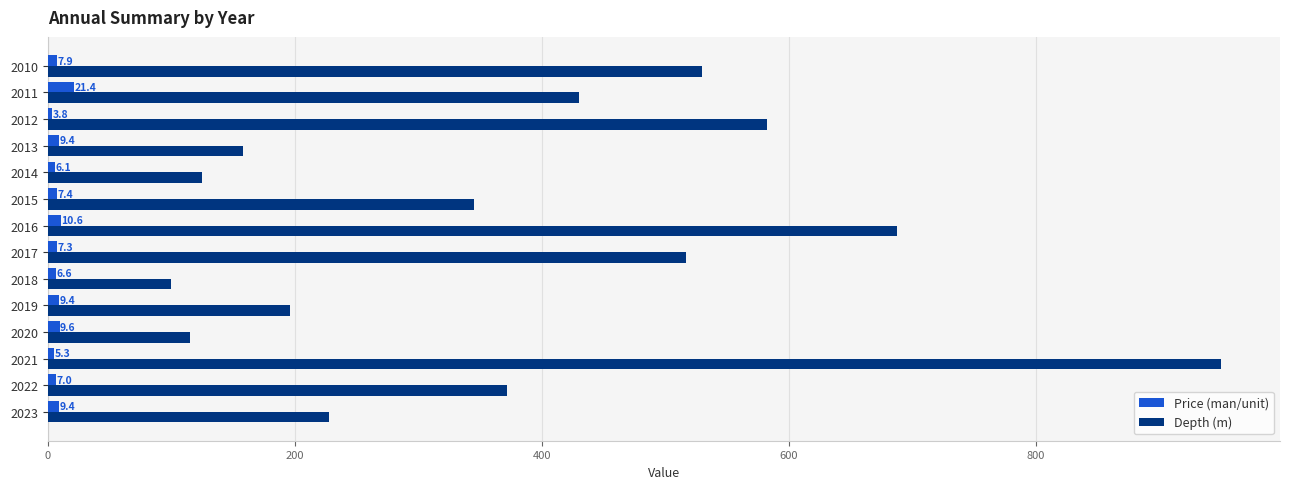

At which label is Price (man/unit) closest to 12?

2016